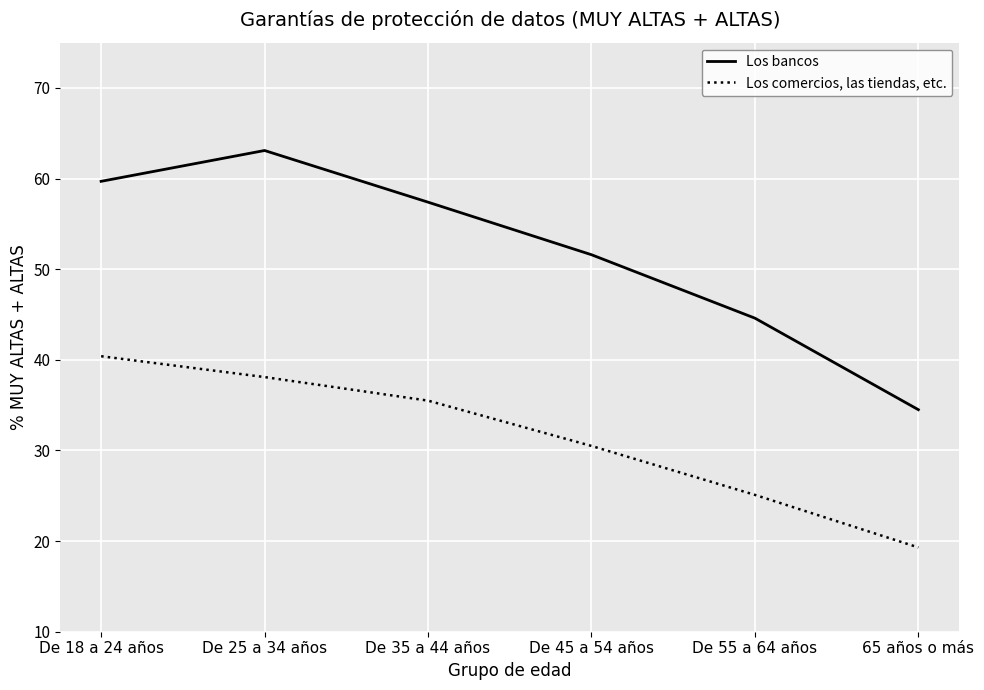

What position from the left is De 55 a 64 años?

5